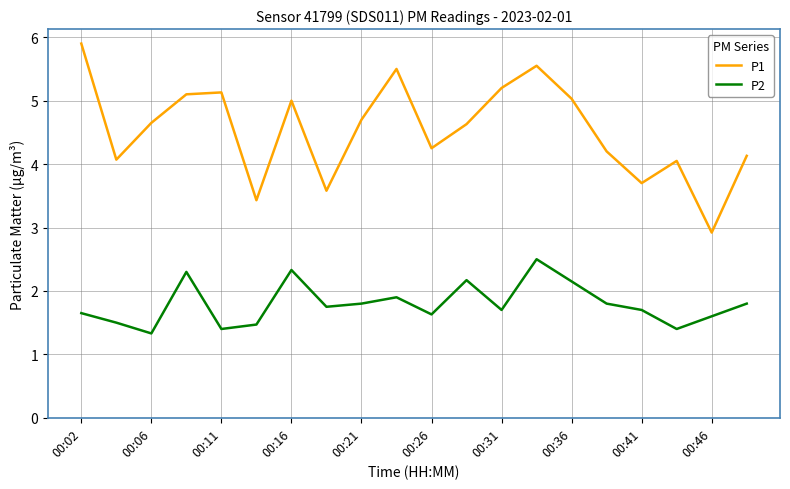

Which series has the largest total across all categories?

P1